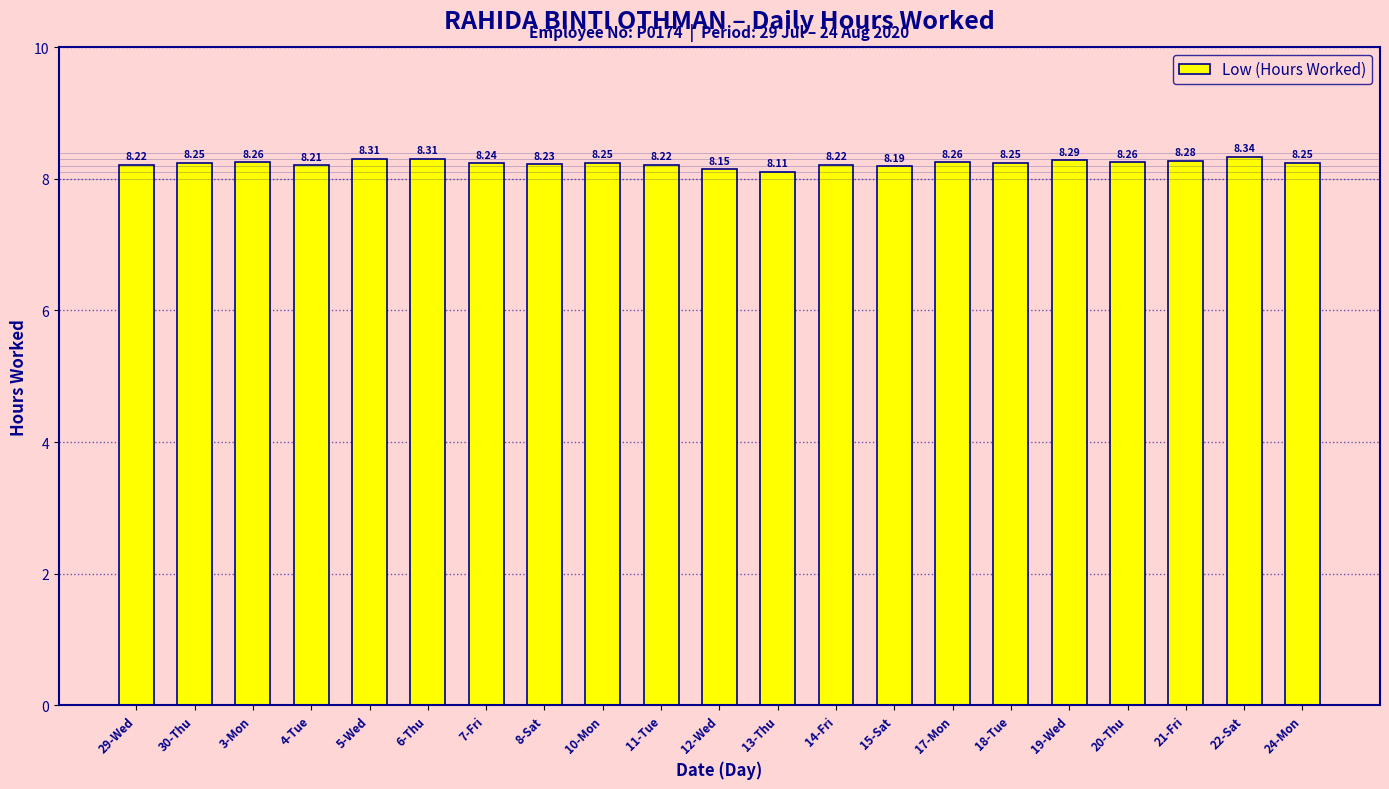

Which category has the lowest value across all series?

13-Thu